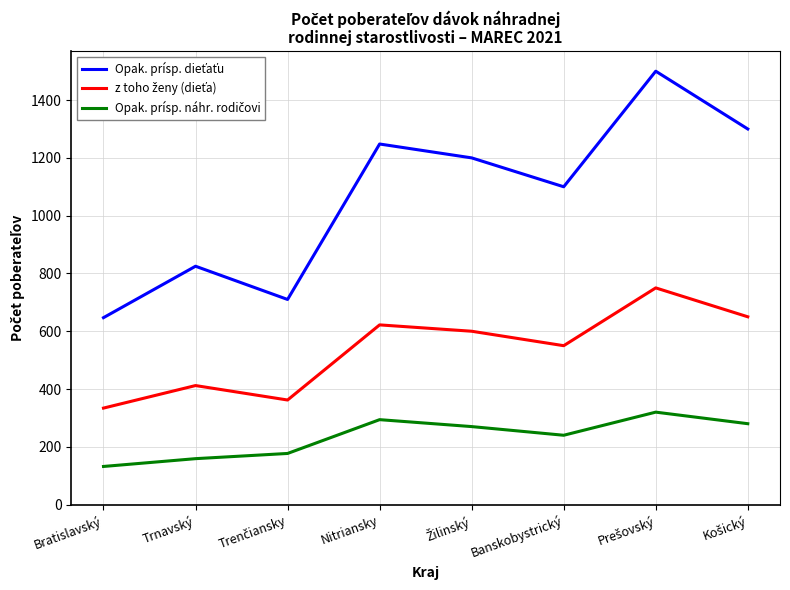

What is the difference between the highest and lowest values at Bratislavský?

515